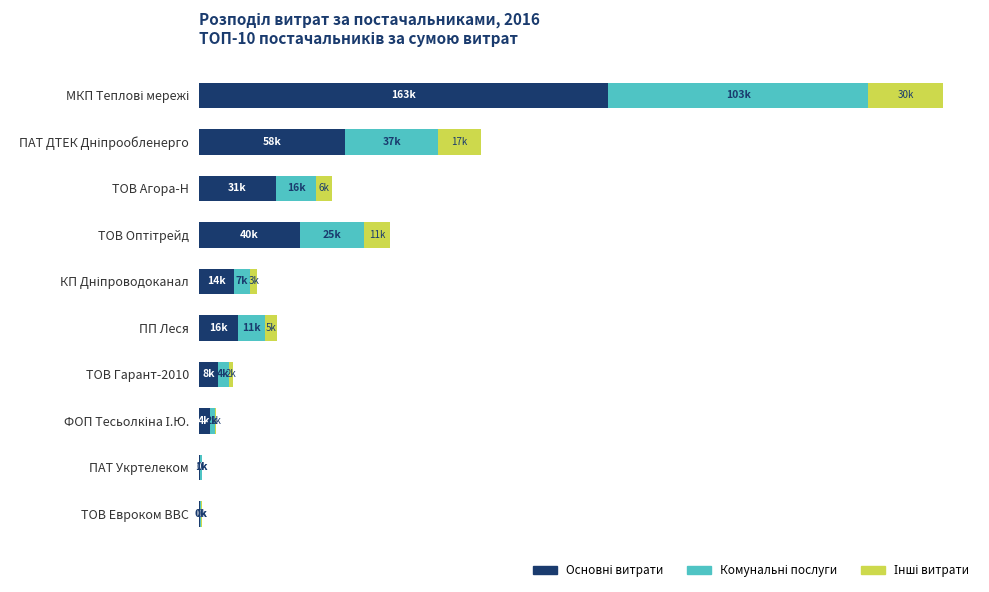

Reading left to right, transcribe all the data shown in this chart.

Основні витрати: 162601.2	58235.0	30756.7	40377.1	13936.8	15553.8	7594.4	4377.2	689.8	569.8
Комунальні послуги: 103473.5	36956.8	15908.7	25140.4	6503.8	10887.6	4418.6	1976.8	546.1	481.2
Інші витрати: 29563.9	16798.6	6363.5	10665.6	2787.4	4666.1	1795.0	706.0	201.2	215.3